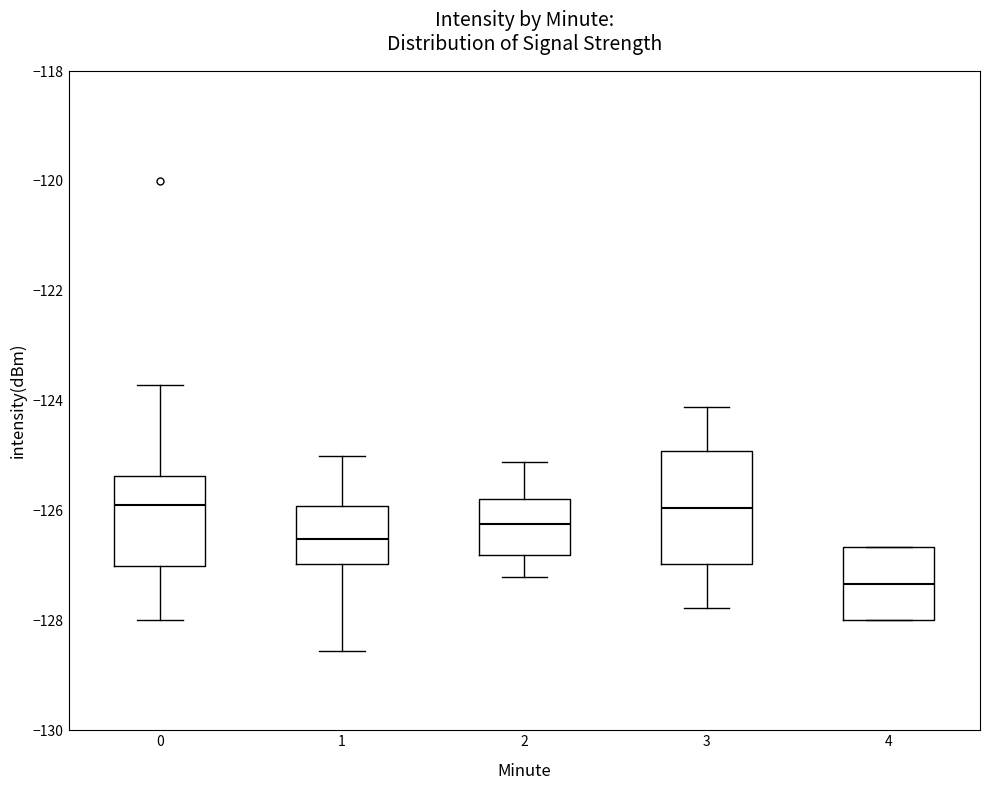

Reading left to right, transcribe this box plot: for each box, give where its median line is, the range the box spans, and where its two whiskers end, as read against the y-axis. The values are not printed on the chart, so give them approximately, as read against the axis.

0: median -125.8, box -127.0 to -125.4, whiskers -128.0 to -123.8
1: median -126.6, box -127.0 to -126.0, whiskers -128.6 to -125.0
2: median -126.2, box -126.8 to -125.8, whiskers -127.2 to -125.2
3: median -126.0, box -127.0 to -125.0, whiskers -127.8 to -124.2
4: median -127.4, box -128.0 to -126.6, whiskers -128.0 to -126.6